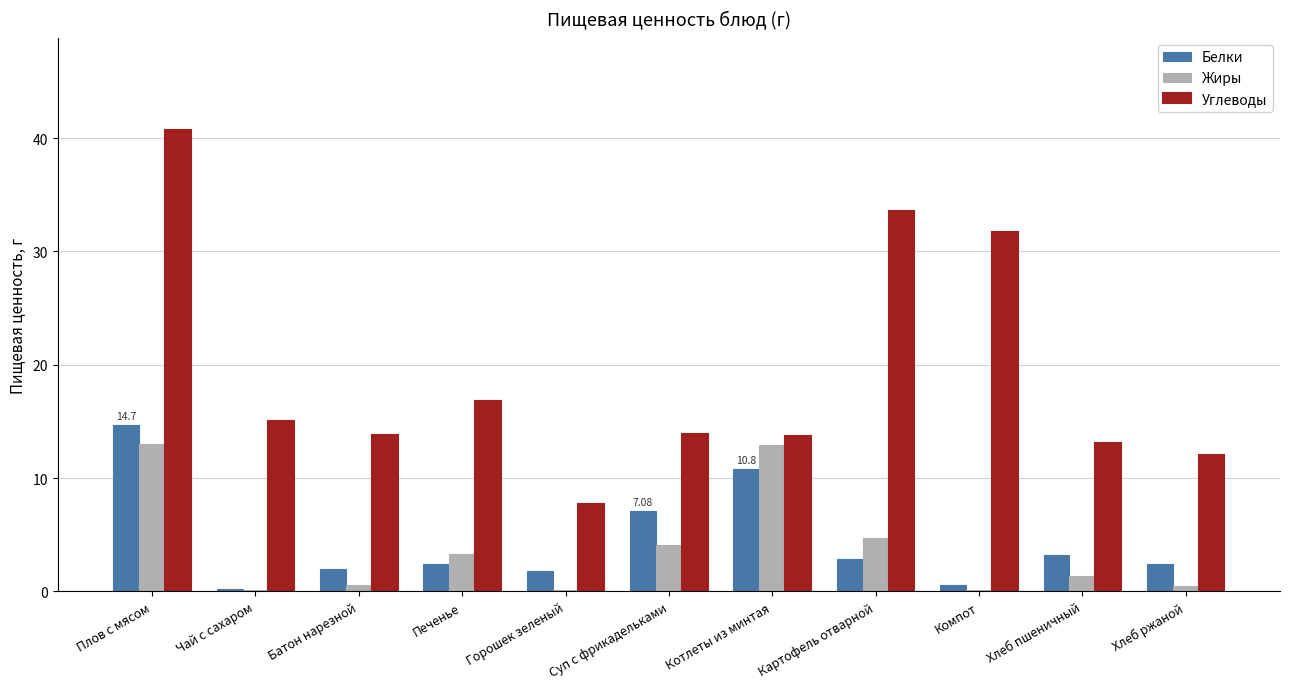

Which category has the highest value in the Углеводы series?

Плов с мясом